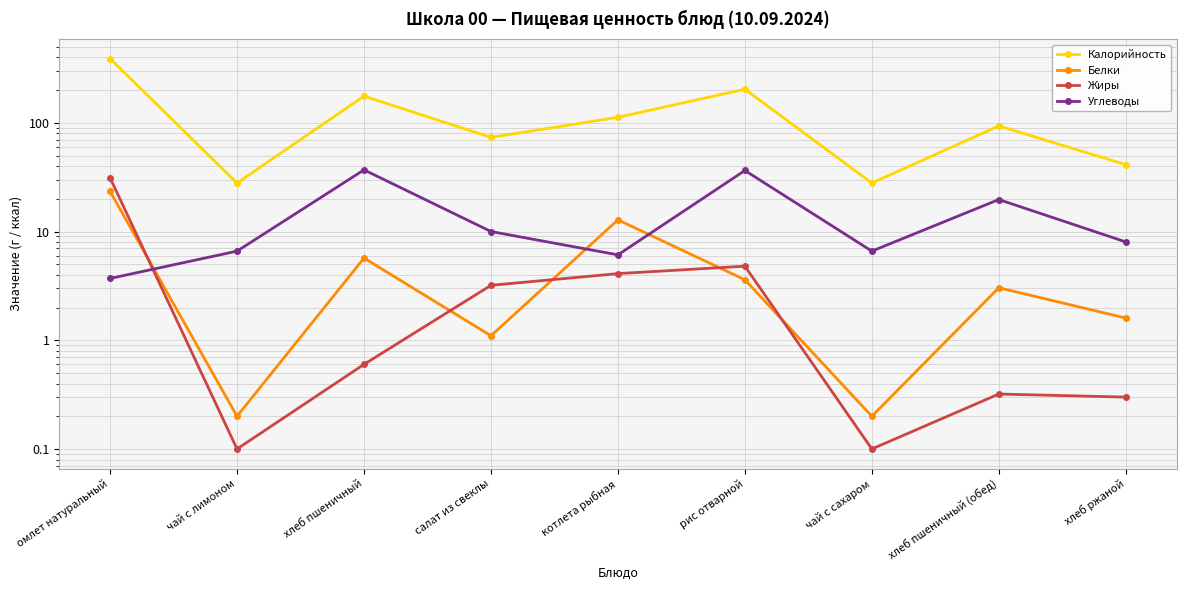

What are all the series names shown in the legend?

Калорийность, Белки, Жиры, Углеводы